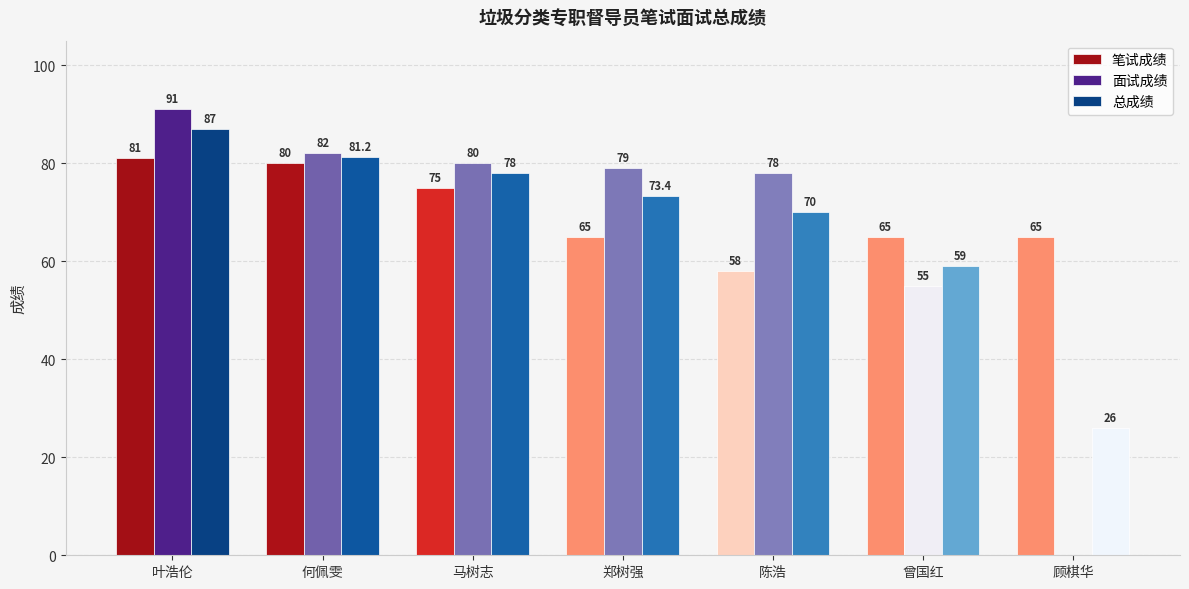

At which category is the sum across all series the highest?

叶浩伦